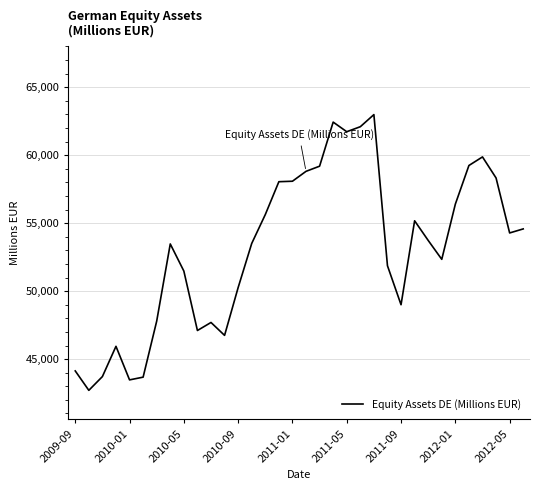

What is the difference between the maximum and minimum values?

20286